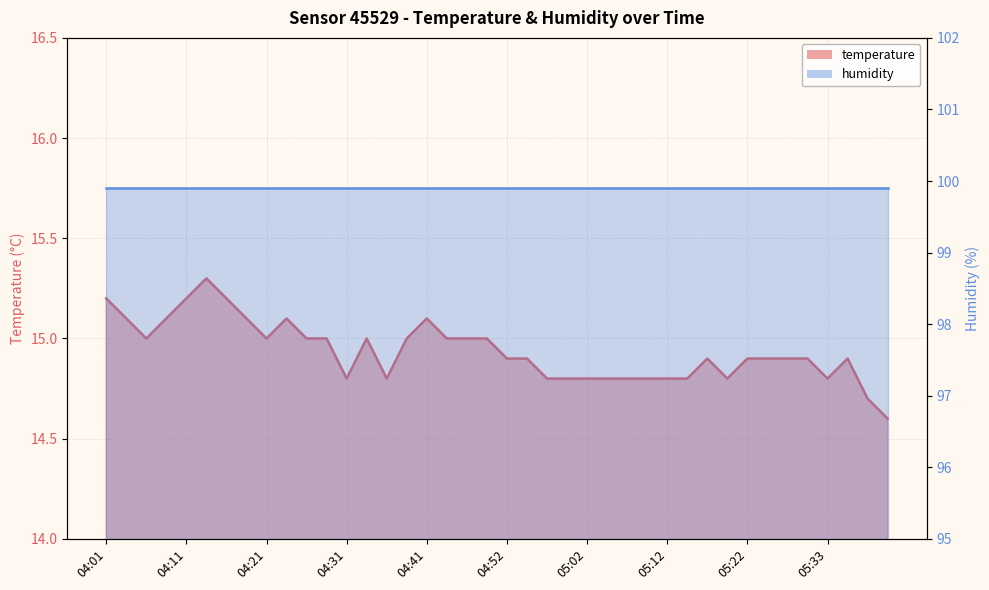

At which category does the data reach its first local valley?

04:06